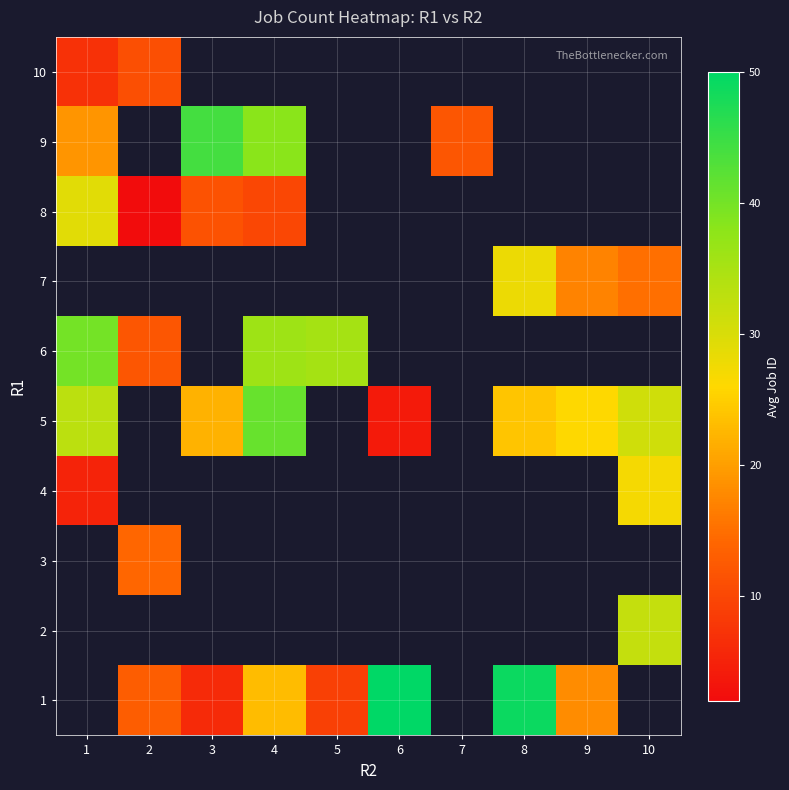

Which has a higher value, 3 or 10?

10